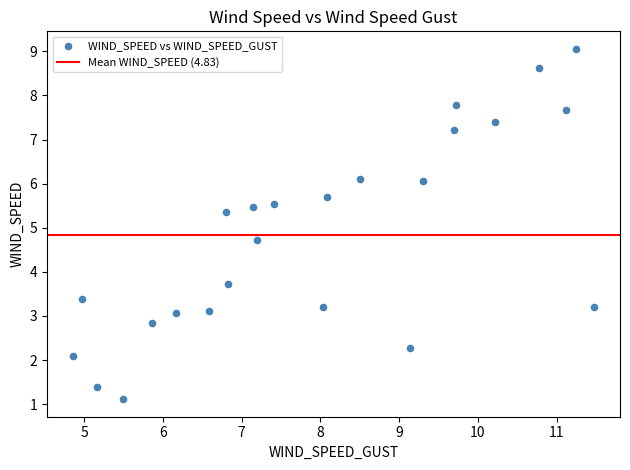

What is the range of X values (max minus min)?

6.6